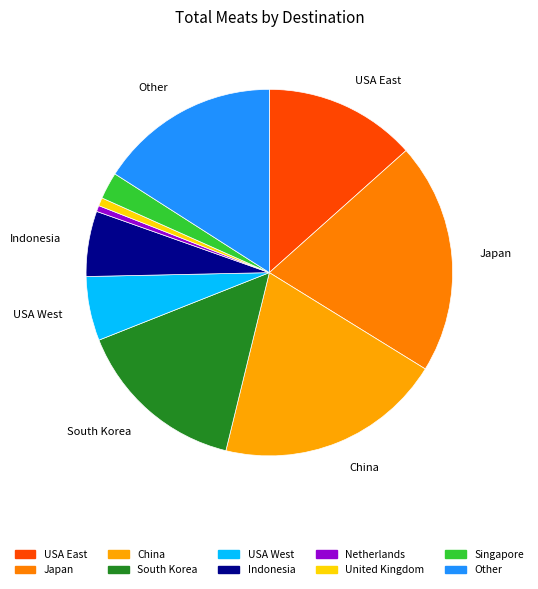

The Other slice represents 14% of the pie. True or false?

False